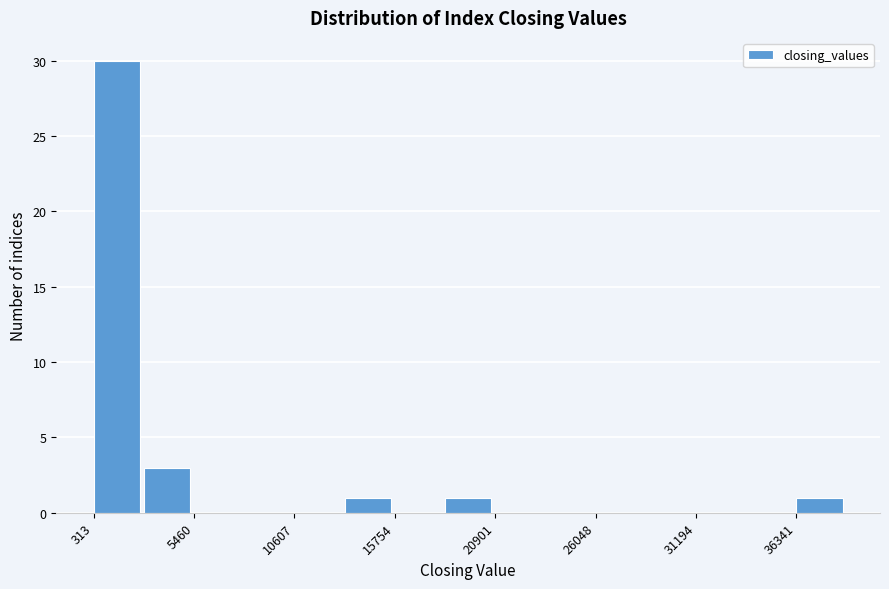

Read against the x-axis, roughly where is the centre of the tallest bar?

1000